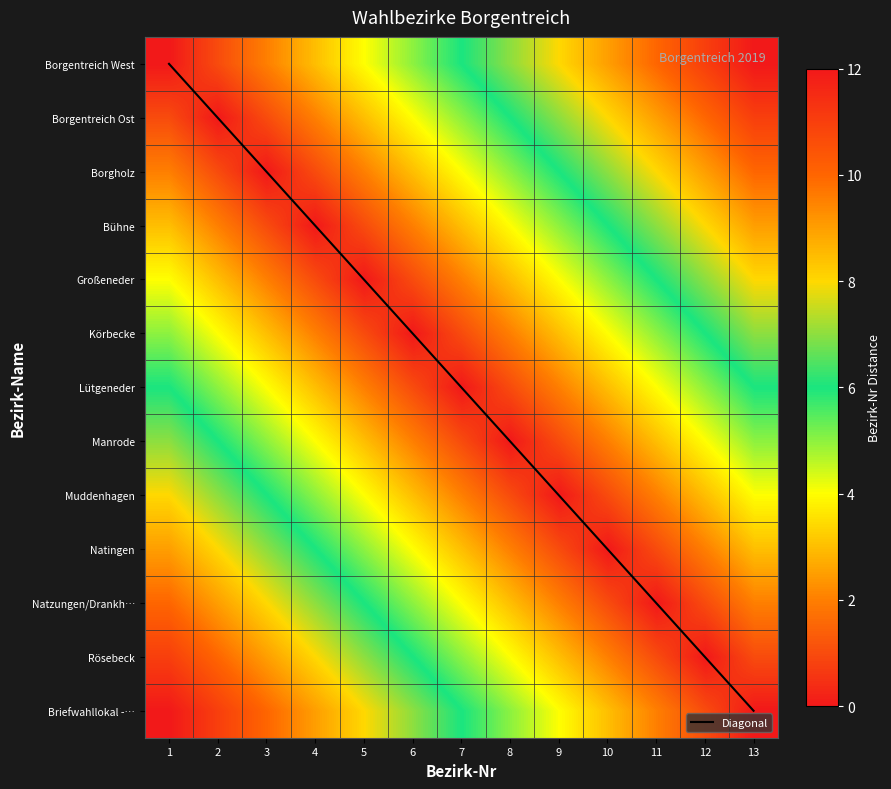

At which category is the sum across all series the highest?

13